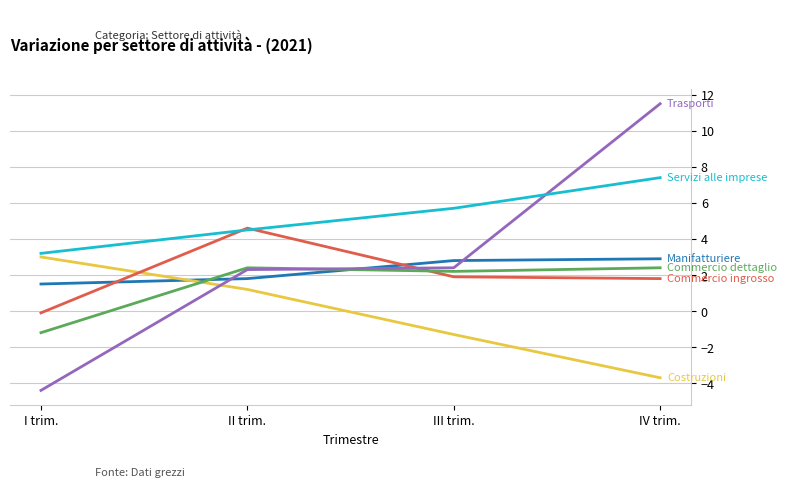

What is the smallest value displayed?

-4.4